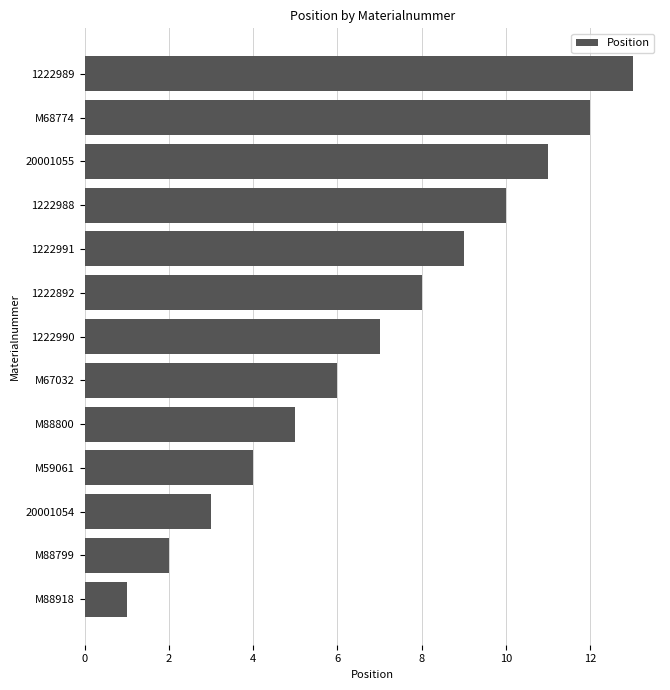

The value at 20001054 is 5. True or false?

False